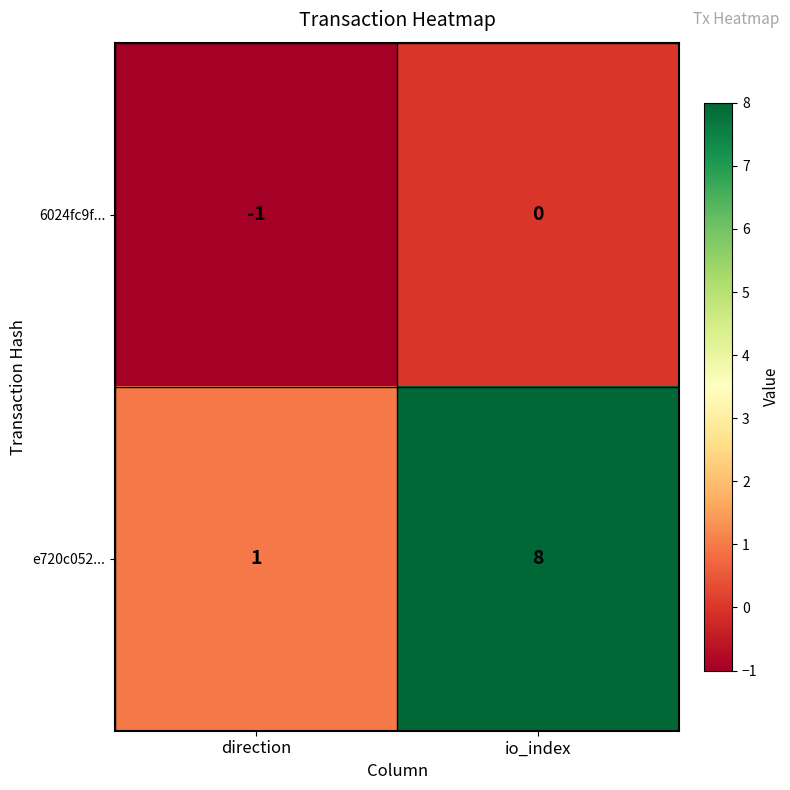

Count the number of categories in the chart.

2